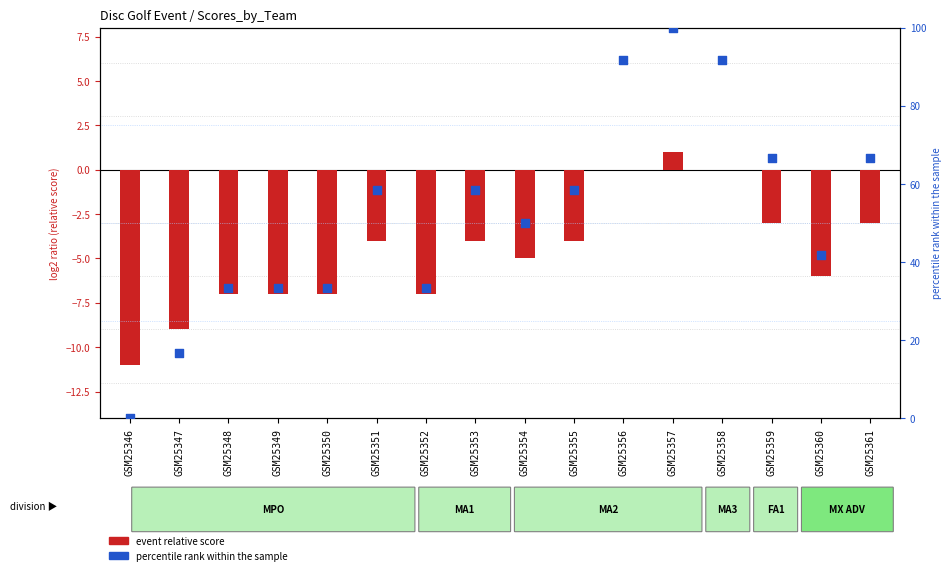

What is the change in value from GSM25360 to GSM25361?

+25.0